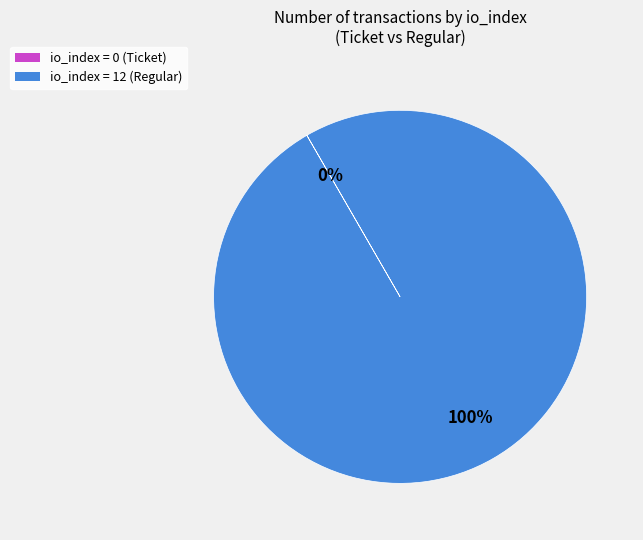

Does any single category account for the majority?

Yes